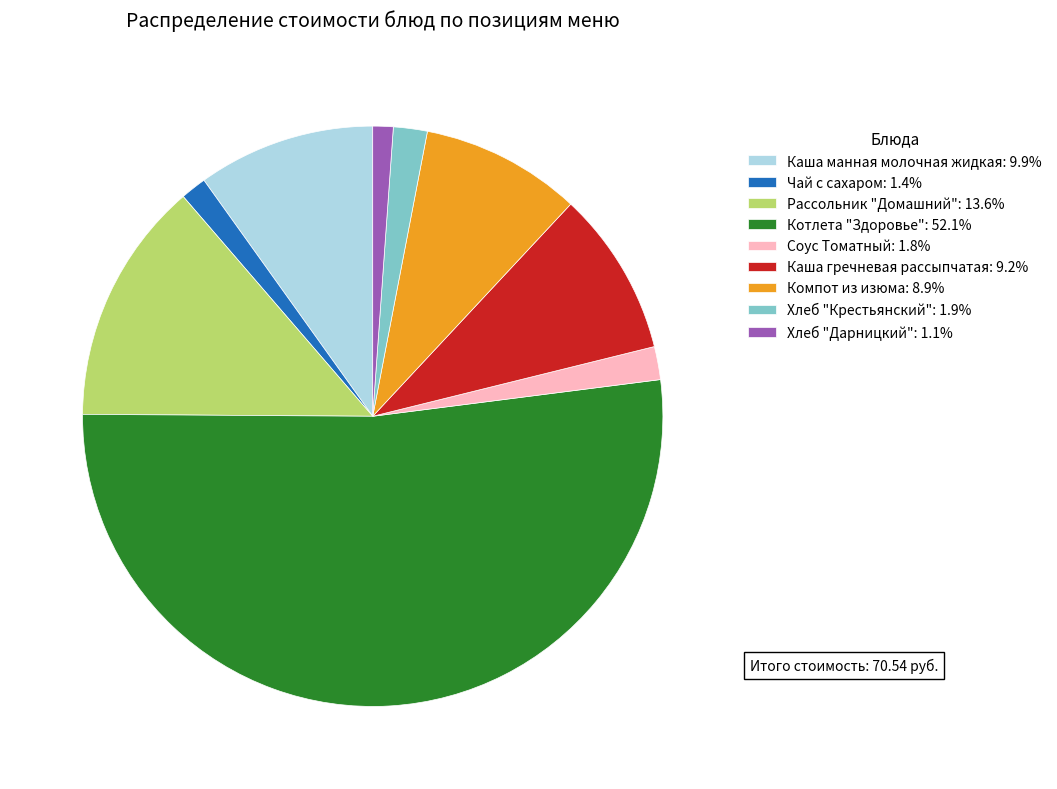

Does Котлета "Здоровье": 52.1% represent more than half of the total?

Yes